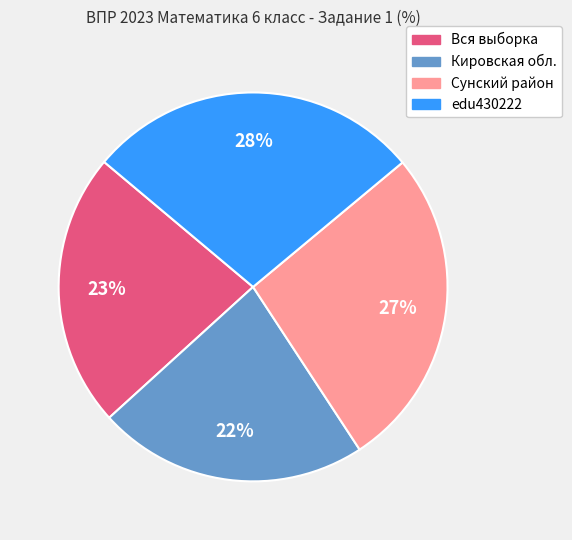

Is there any slice that represents more than half of the pie?

No